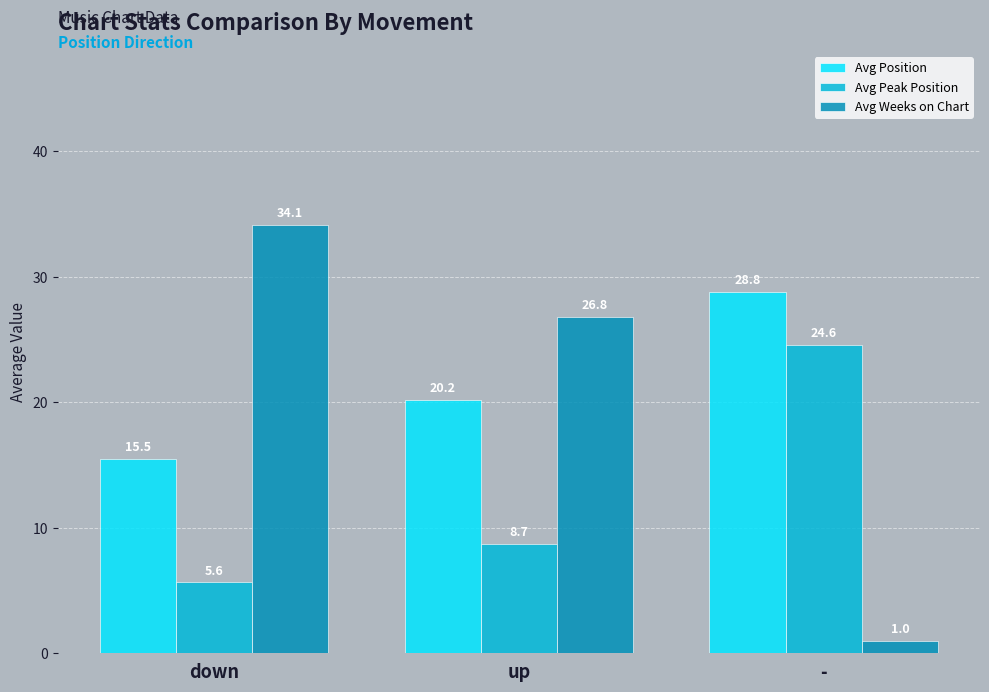

Reading right to left, transcribe all the data shown in this chart.

Avg Position: 28.8	20.2	15.5
Avg Peak Position: 24.6	8.7	5.6
Avg Weeks on Chart: 1.0	26.8	34.1